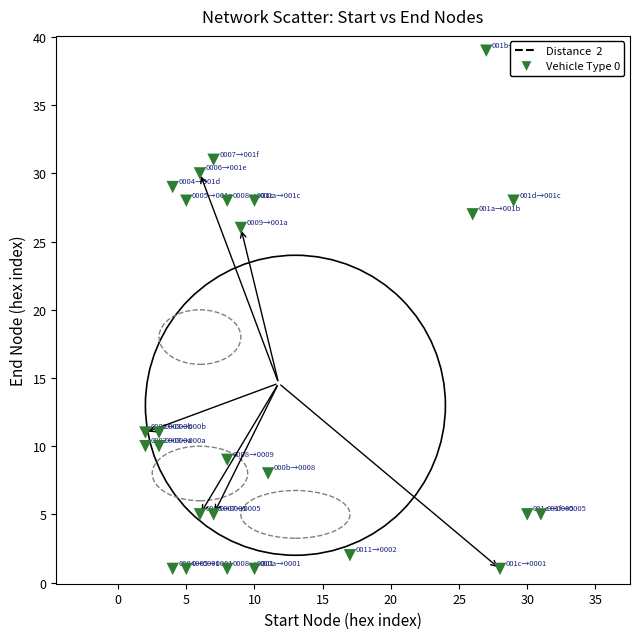

What Y value in the scatter plot is closest to 20?

26